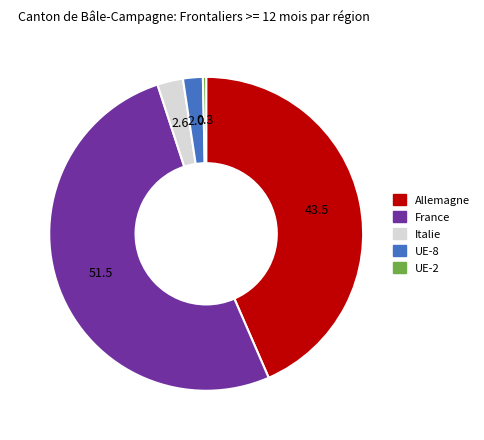

Between UE-2 and Allemagne, which is larger?

Allemagne